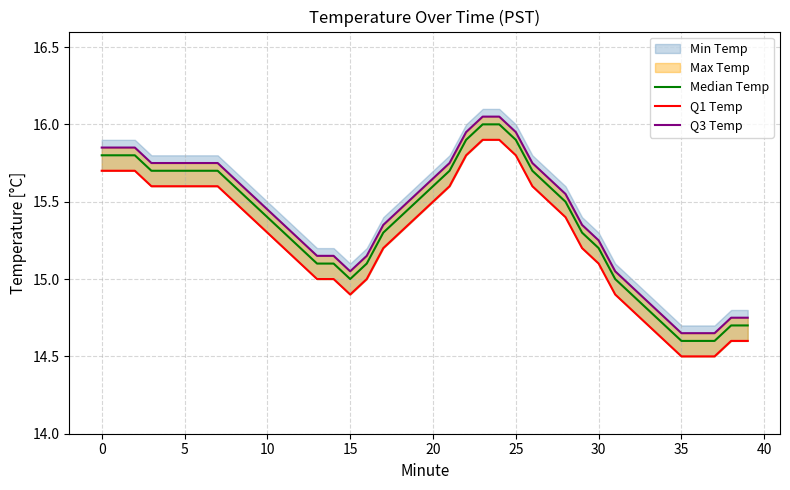

How many data points in Median Temp are less than 15?

8